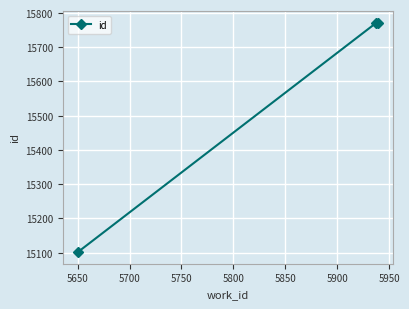

What is the value of the 1st point from the left?

15101